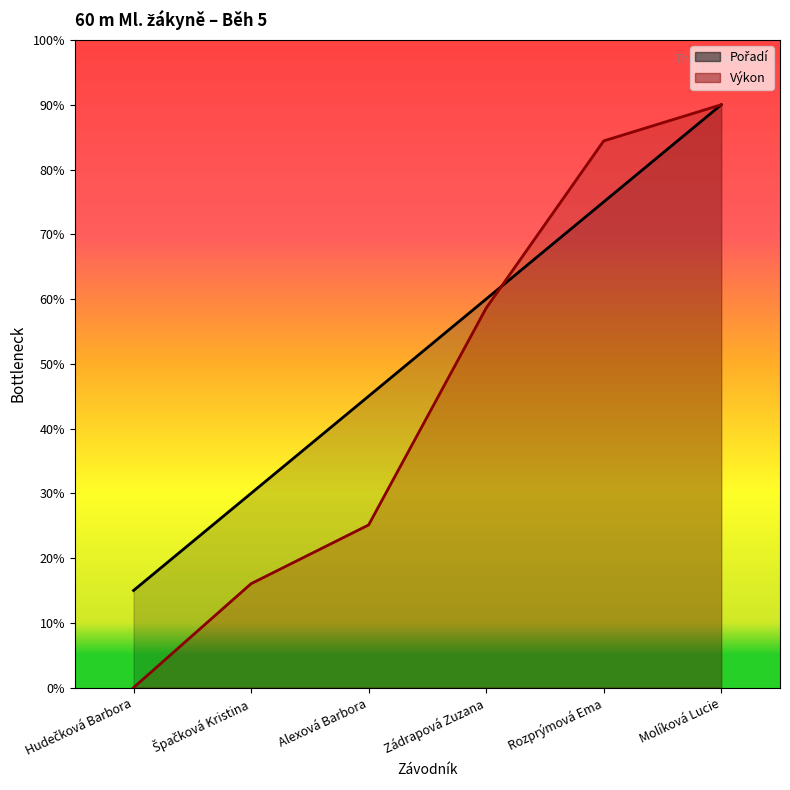

Reading right to left, transcribe all the data shown in this chart.

Pořadí: Molíková Lucie=9.0	Rozprýmová Ema=7.5	Zádrapová Zuzana=6.0	Alexová Barbora=4.5	Špačková Kristina=3.0	Hudečková Barbora=1.5
Výkon: Molíková Lucie=9.0	Rozprýmová Ema=8.4	Zádrapová Zuzana=5.9	Alexová Barbora=2.5	Špačková Kristina=1.6	Hudečková Barbora=0.0